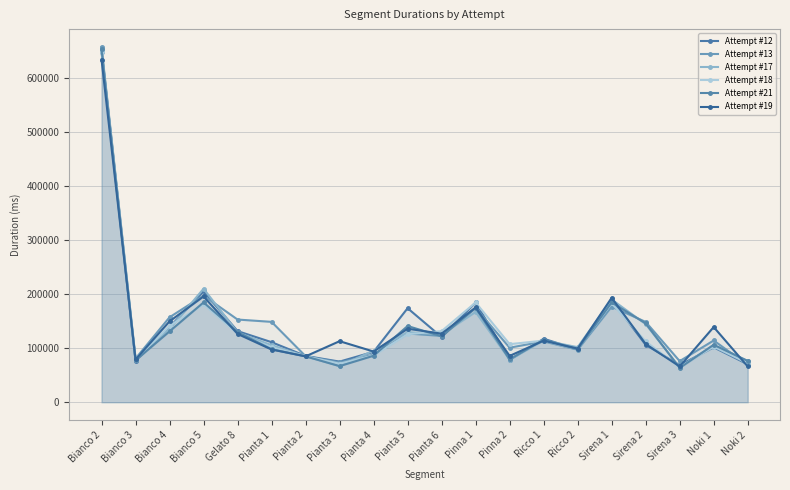

Reading left to right, list all the values displayed in this chart.

Attempt #12: Bianco 2=648030	Bianco 3=76566	Bianco 4=138861	Bianco 5=204887	Gelato 8=131518	Pianta 1=111039	Pianta 2=85608	Pianta 3=75122	Pianta 4=93199	Pianta 5=173857	Pianta 6=120476	Pinna 1=184454	Pinna 2=78387	Ricco 1=117412	Ricco 2=97675	Sirena 1=189319	Sirena 2=106078	Sirena 3=68485	Noki 1=101554	Noki 2=70244
Attempt #13: Bianco 2=657119	Bianco 3=80674	Bianco 4=157095	Bianco 5=197246	Gelato 8=152889	Pianta 1=148589	Pianta 2=85106	Pianta 3=73485	Pianta 4=87938	Pianta 5=127129	Pianta 6=122564	Pinna 1=174297	Pinna 2=100819	Ricco 1=112435	Ricco 2=97098	Sirena 1=176700	Sirena 2=148510	Sirena 3=76009	Noki 1=114152	Noki 2=68789
Attempt #17: Bianco 2=652105	Bianco 3=81860	Bianco 4=135314	Bianco 5=209901	Gelato 8=129038	Pianta 1=105414	Pianta 2=85214	Pianta 3=66974	Pianta 4=95423	Pianta 5=129517	Pianta 6=125341	Pinna 1=166883	Pinna 2=78775	Ricco 1=114098	Ricco 2=101801	Sirena 1=189985	Sirena 2=144379	Sirena 3=64430	Noki 1=105914	Noki 2=76220
Attempt #18: Bianco 2=648550	Bianco 3=78482	Bianco 4=141130	Bianco 5=180785	Gelato 8=127144	Pianta 1=101787	Pianta 2=84985	Pianta 3=71301	Pianta 4=86506	Pianta 5=125764	Pianta 6=131420	Pinna 1=184416	Pinna 2=107384	Ricco 1=113884	Ricco 2=97950	Sirena 1=183079	Sirena 2=112323	Sirena 3=64538	Noki 1=102741	Noki 2=72162
Attempt #21: Bianco 2=652674	Bianco 3=77351	Bianco 4=130980	Bianco 5=184571	Gelato 8=129774	Pianta 1=97948	Pianta 2=84771	Pianta 3=66729	Pianta 4=85942	Pianta 5=140921	Pianta 6=121927	Pinna 1=174376	Pinna 2=79195	Ricco 1=115728	Ricco 2=97696	Sirena 1=184484	Sirena 2=145857	Sirena 3=63397	Noki 1=106146	Noki 2=76431
Attempt #19: Bianco 2=633629	Bianco 3=79077	Bianco 4=149544	Bianco 5=195611	Gelato 8=126295	Pianta 1=97470	Pianta 2=84810	Pianta 3=112853	Pianta 4=93747	Pianta 5=135893	Pianta 6=126789	Pinna 1=175261	Pinna 2=85680	Ricco 1=113764	Ricco 2=99244	Sirena 1=193151	Sirena 2=107640	Sirena 3=66141	Noki 1=139028	Noki 2=66176